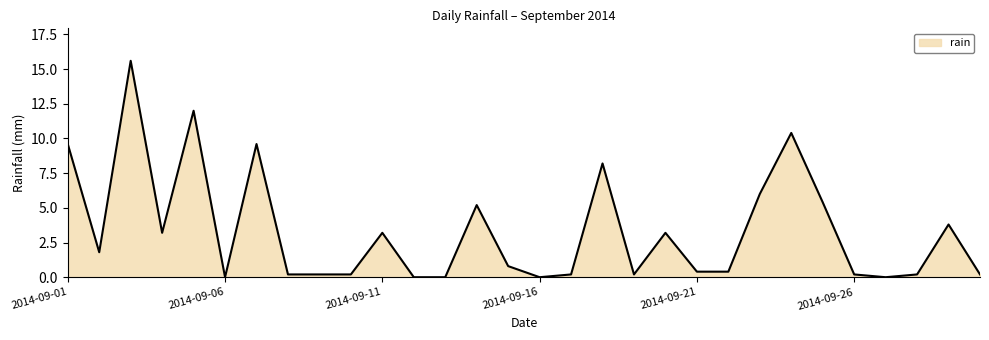

What is the difference between the maximum and minimum values?

15.6